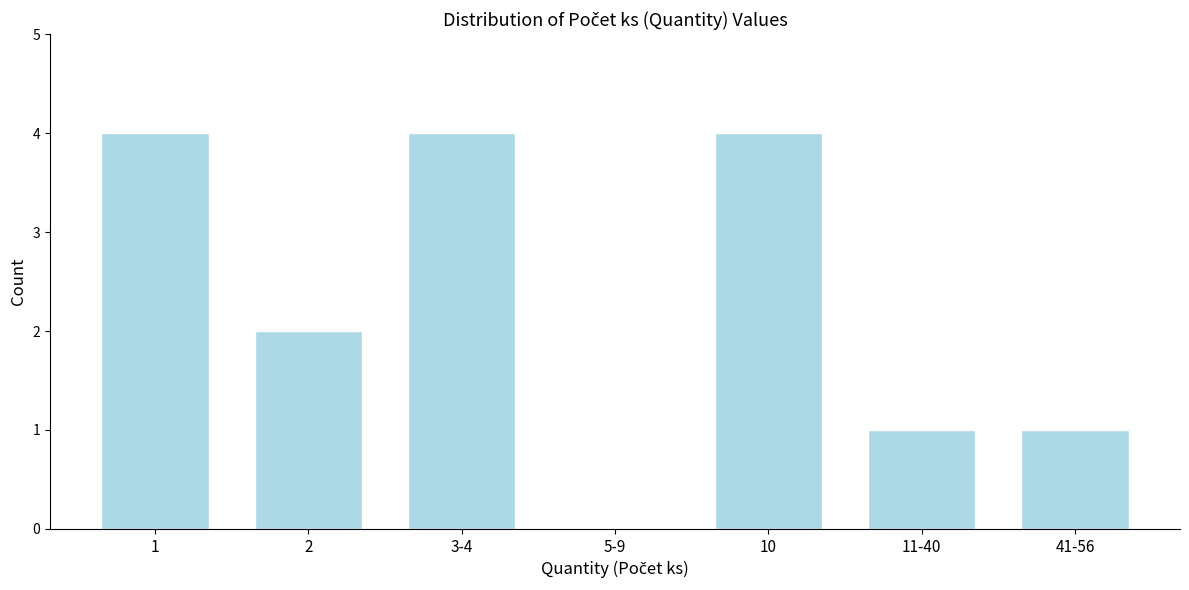

Reading left to right, transcribe all the data shown in this chart.

1=4	2=2	3-4=4	5-9=0	10=4	11-40=1	41-56=1